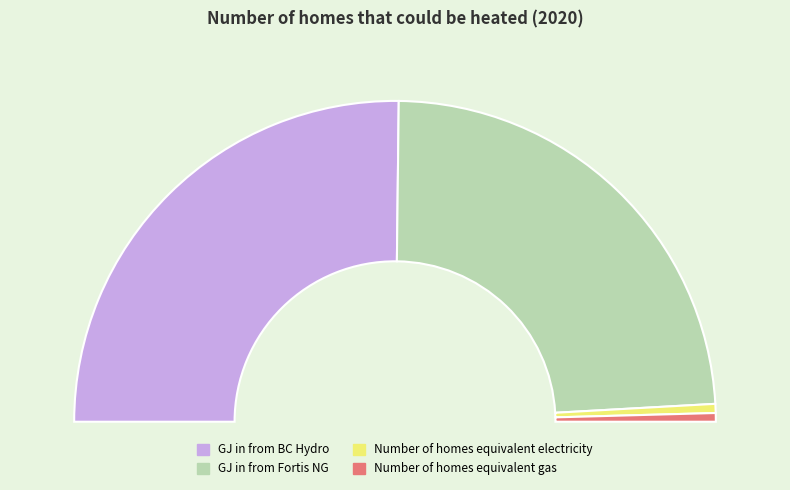

The Number of homes equivalent gas slice represents 1% of the pie. True or false?

True